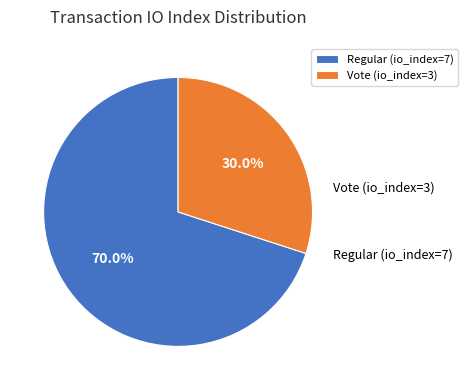

What percentage is the Vote (io_index=3) slice, to the nearest percent?

30%